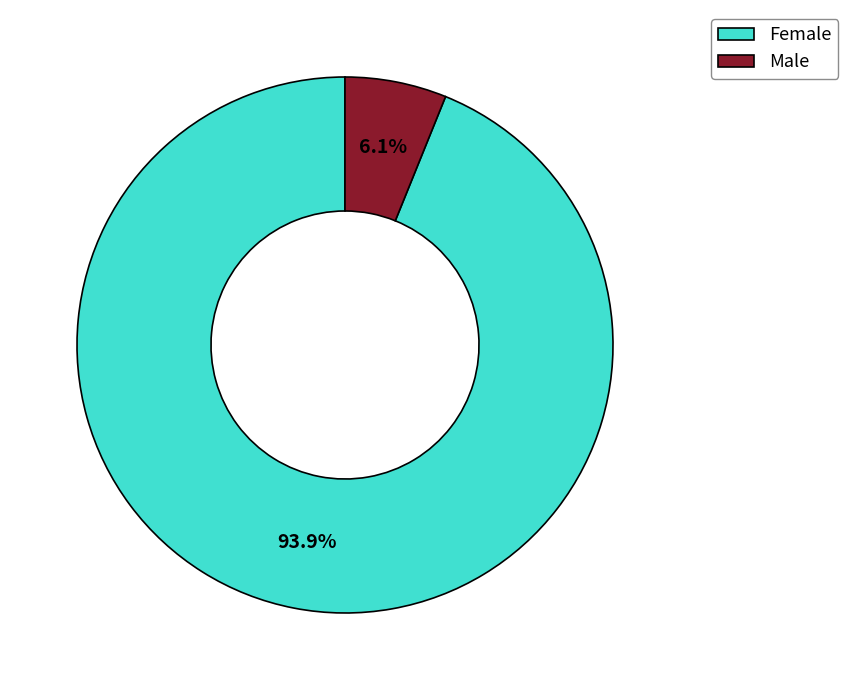

Which slice represents more than half of the pie?

Female